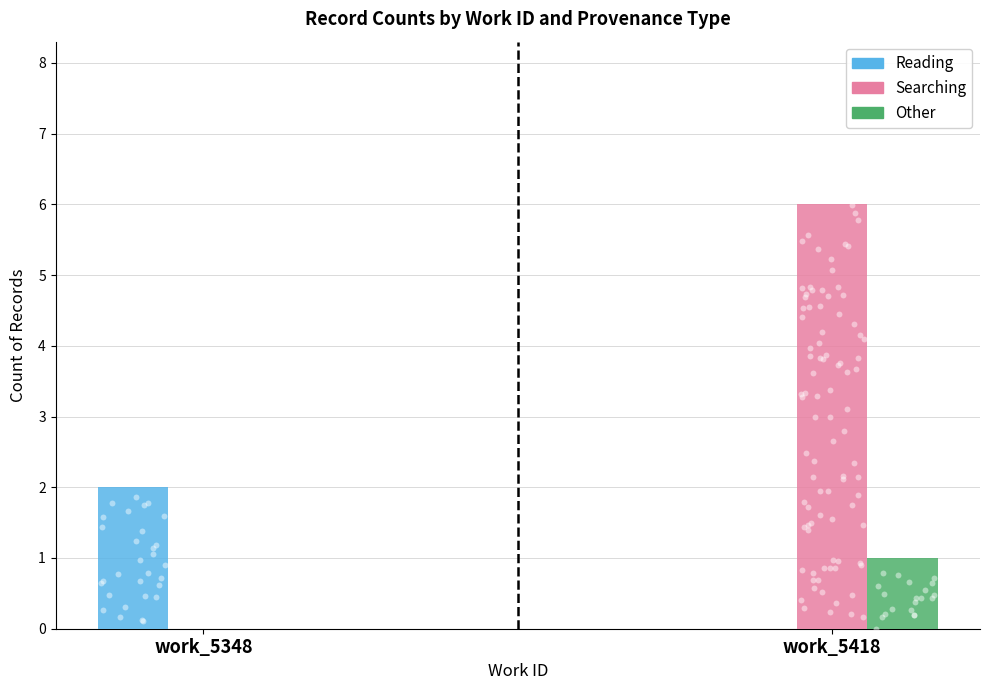

At which category is the sum across all series the highest?

work_5418